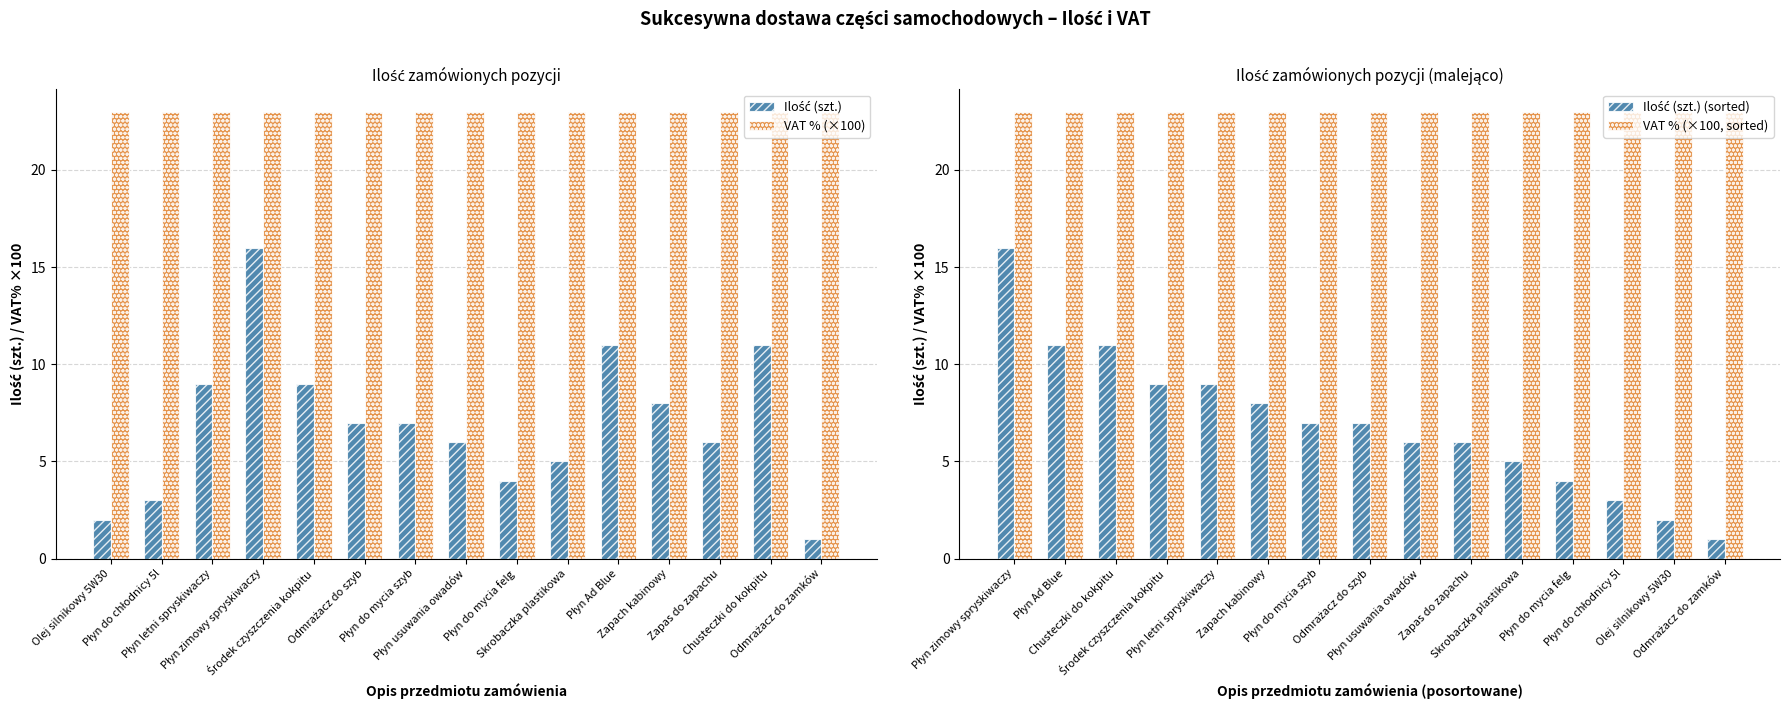

What is the average value of the VAT % (×100) series?

23